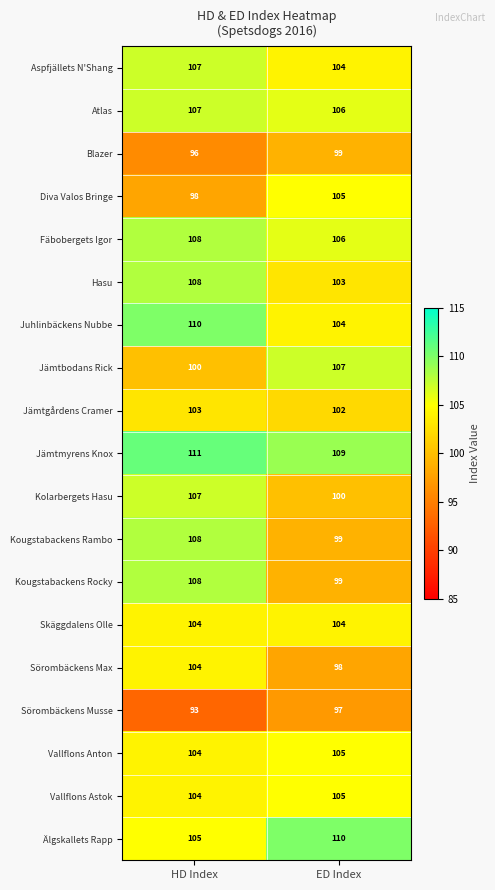

At which label is Sörombäckens Musse closest to 95?

HD Index